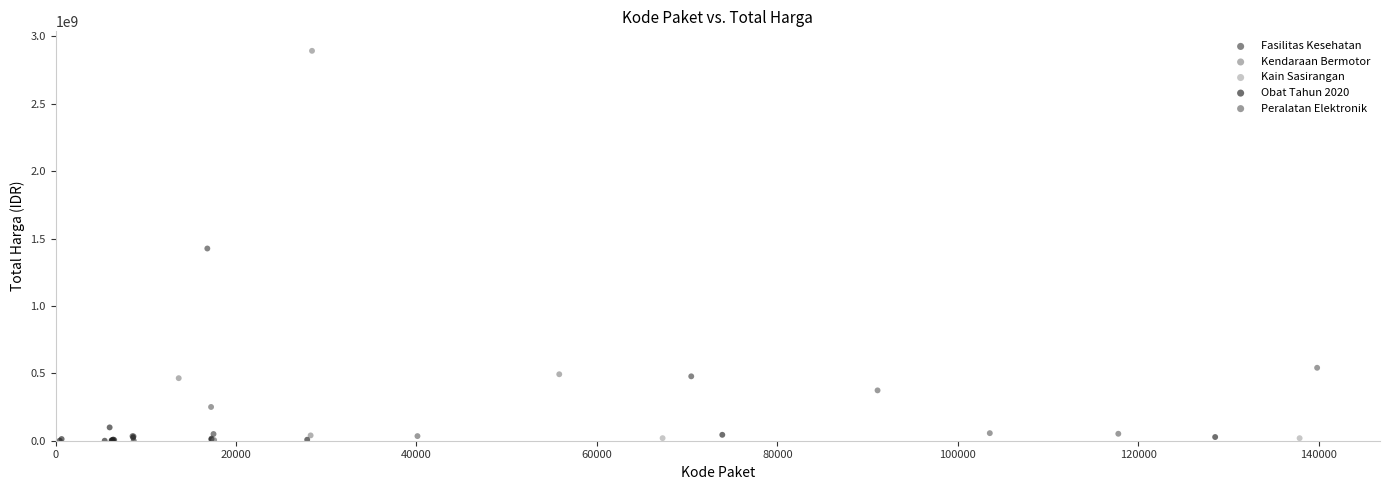

What are all the series names shown in the legend?

Fasilitas Kesehatan, Kendaraan Bermotor, Kain Sasirangan, Obat Tahun 2020, Peralatan Elektronik